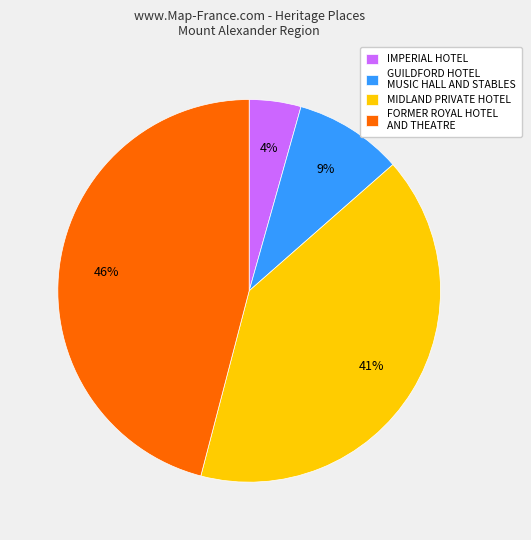

To the nearest percent, what percentage of the pie is GUILDFORD HOTEL MUSIC HALL AND STABLES?

9%